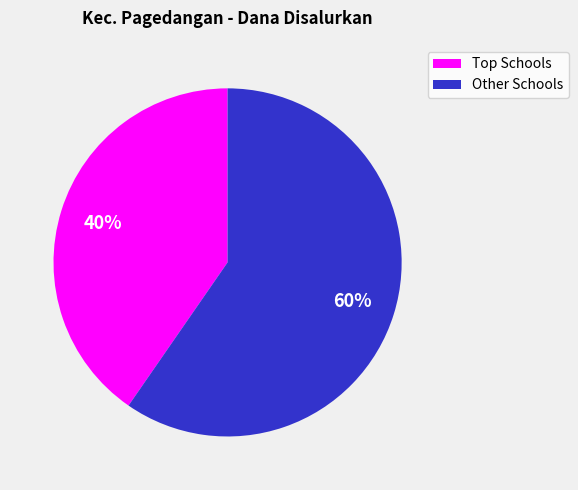

Is there a majority slice in this chart?

Yes